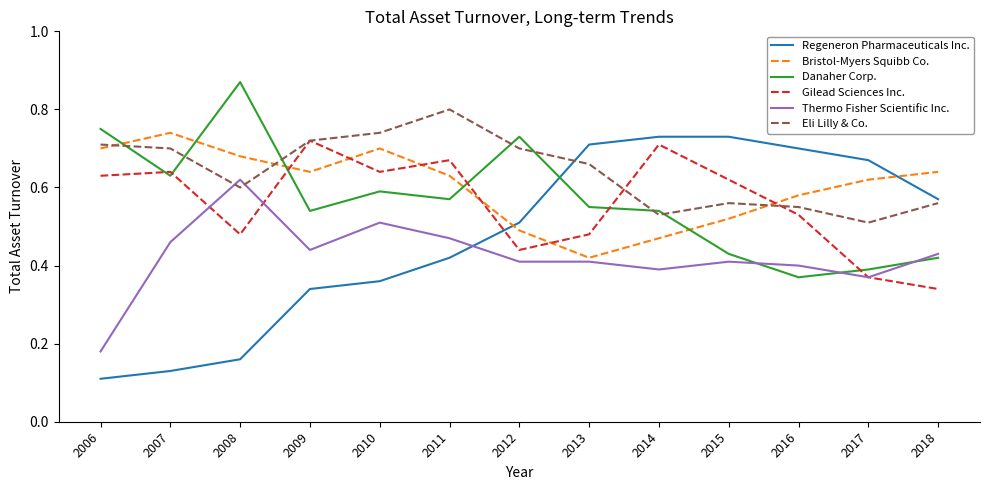

Which category has the highest value across all series?

2008